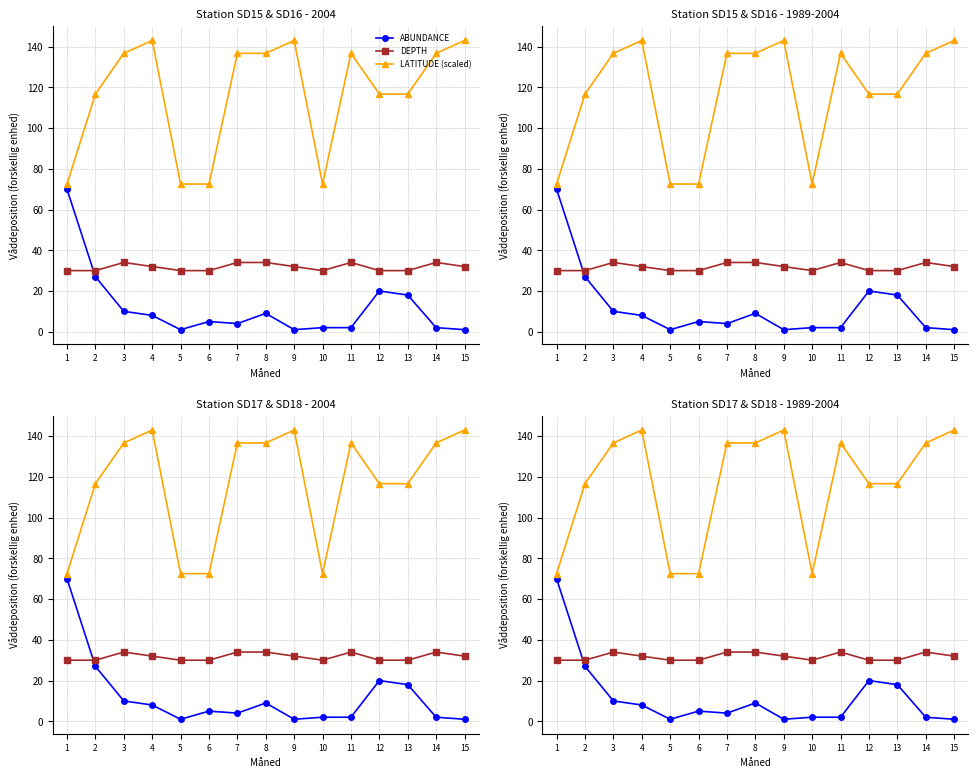

How many distinct data groups are displayed?

3